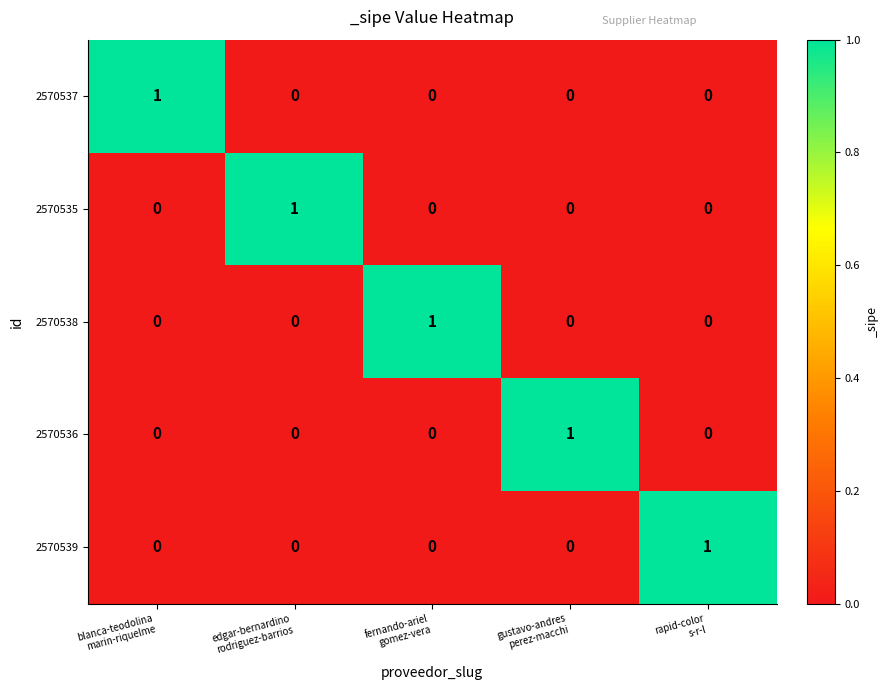

At how many categories does at least one series exceed 0?

5